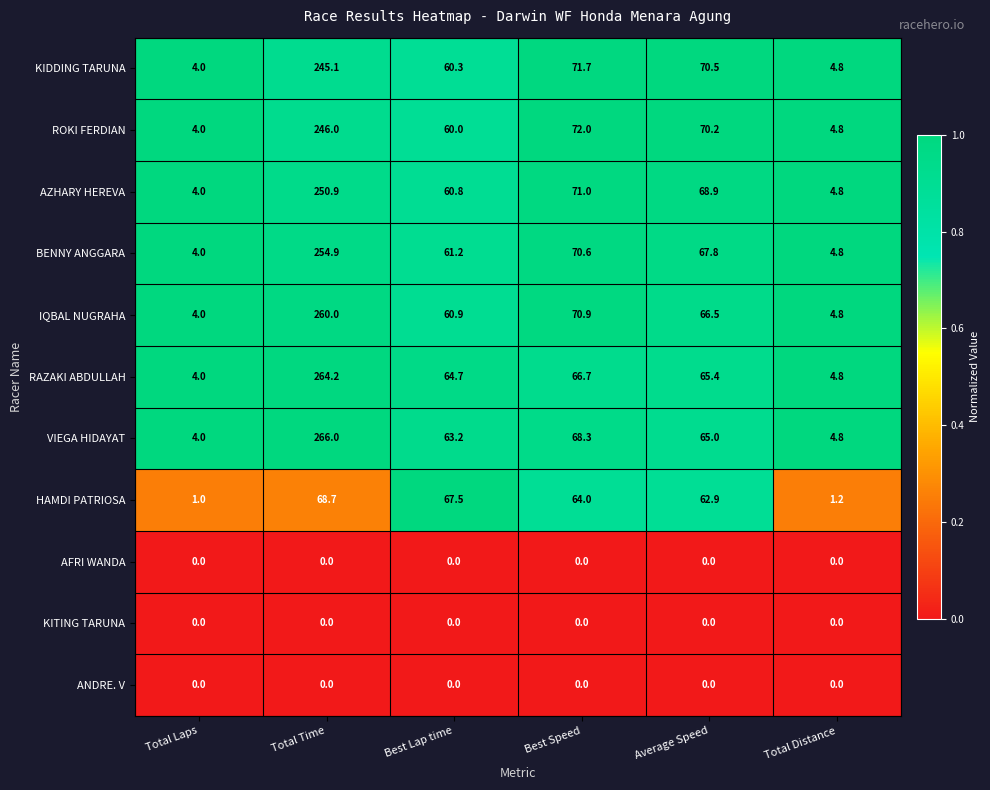

How many data points does each series have?

6